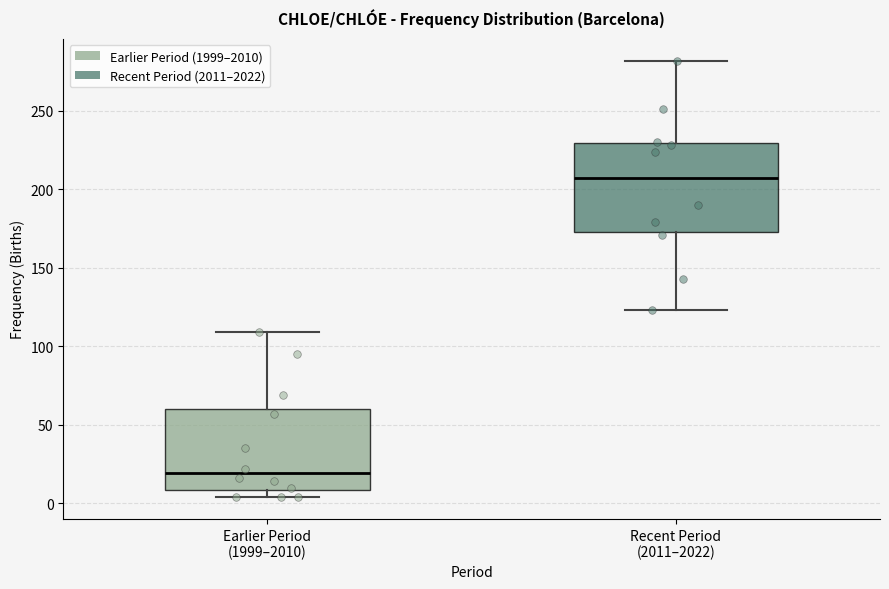

Reading left to right, read every box against the y-axis: the position of its median line, the range the box covers, and the ends of its whiskers. The values are not printed on the chart, so give them approximately, as read against the axis.

Earlier Period (1999–2010): median 20, box 10 to 60, whiskers 5 to 110
Recent Period (2011–2022): median 205, box 175 to 230, whiskers 125 to 280